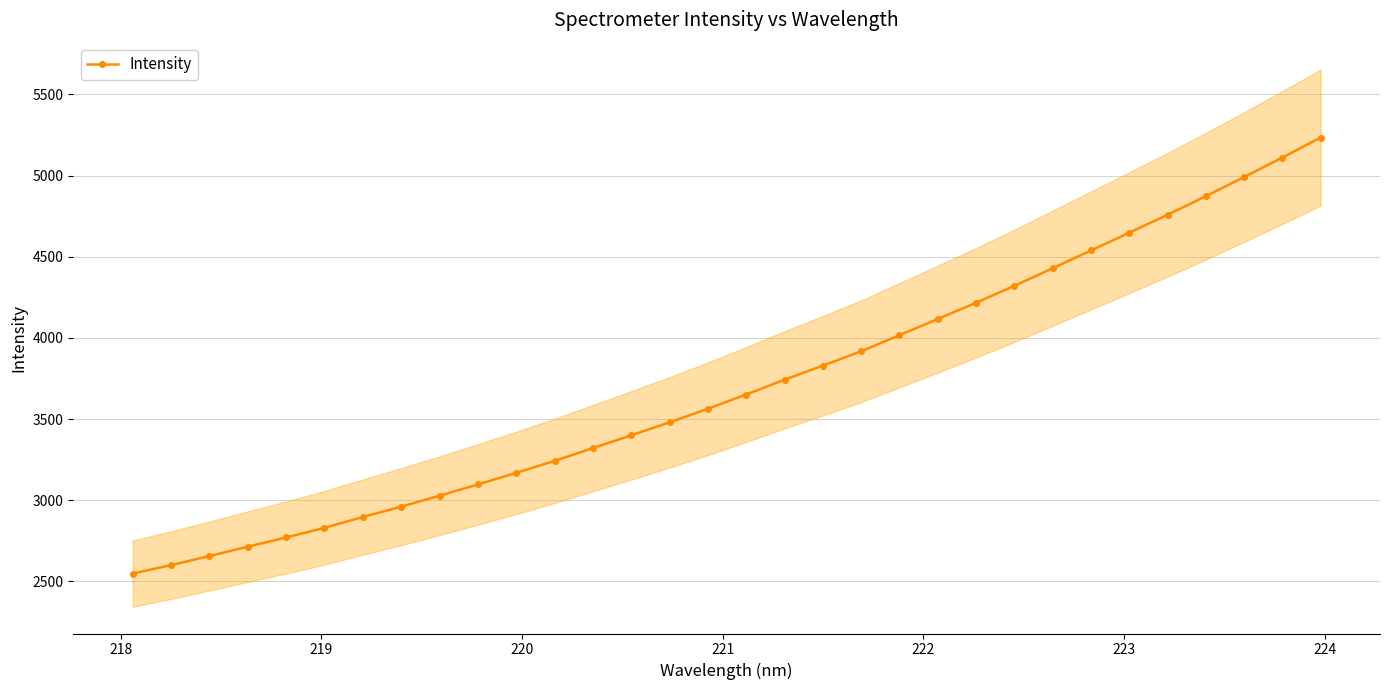

What is the value of the Intensity point at the 22nd from the left?

4116.3